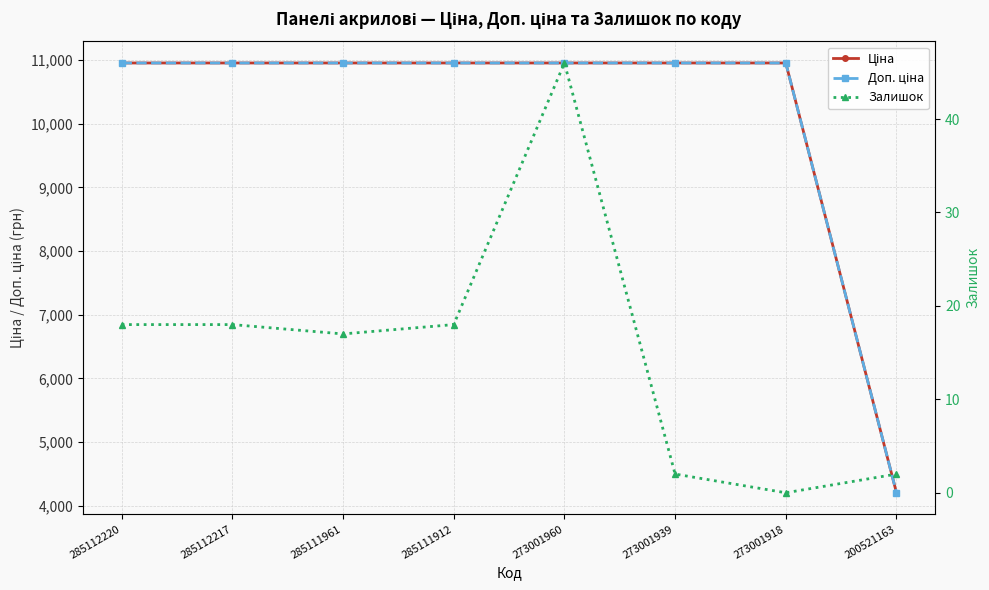

What is the total value across all series at 285112217?

21921.9